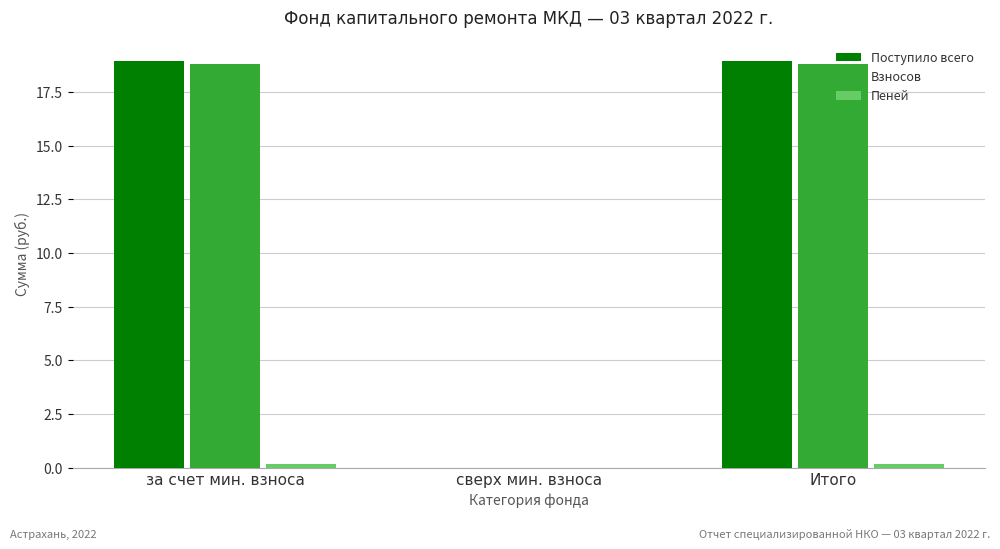

Is it true that Взносов equals 18.8 at за счет мин. взноса?

True